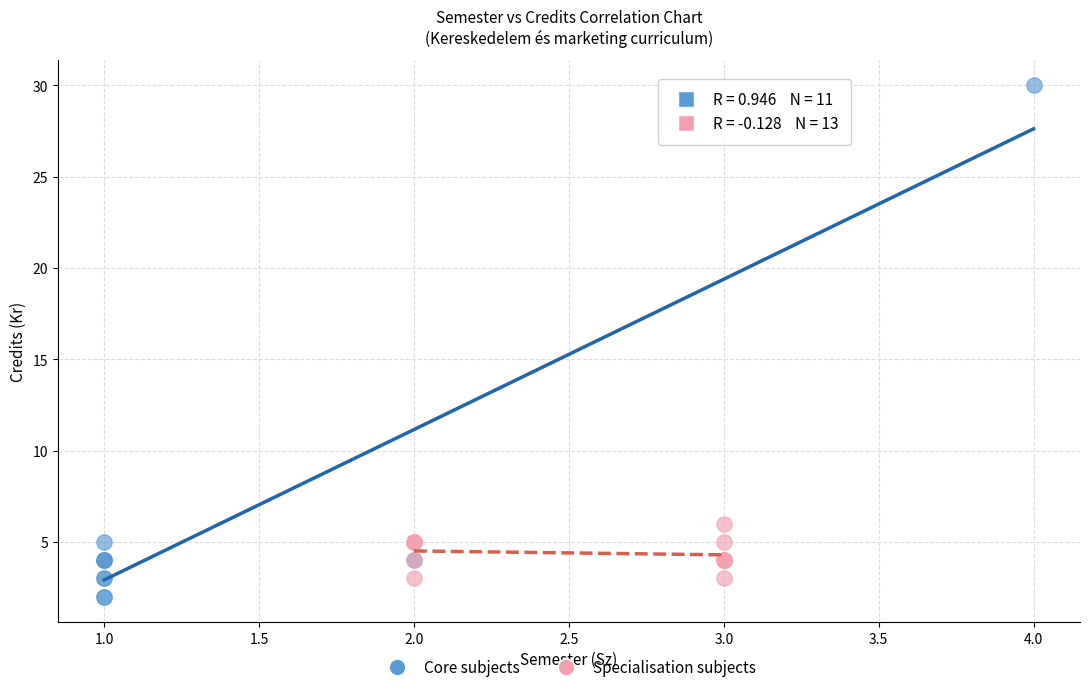

What are all the series names shown in the legend?

Core subjects, Specialisation subjects